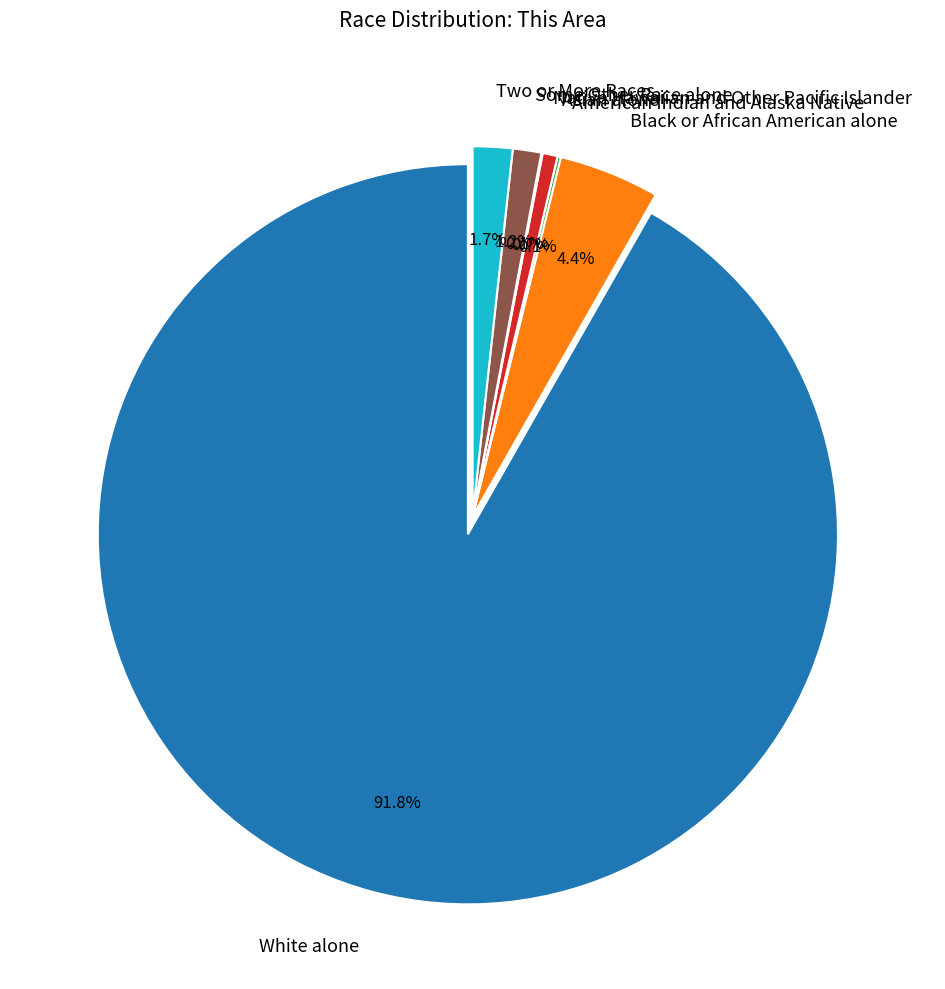

Is White alone the majority of the pie?

Yes